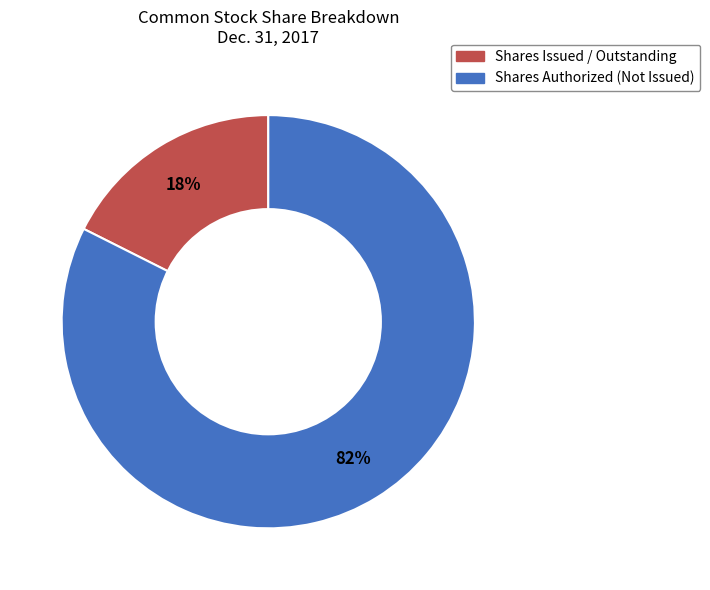

Count the number of slices in the pie.

2